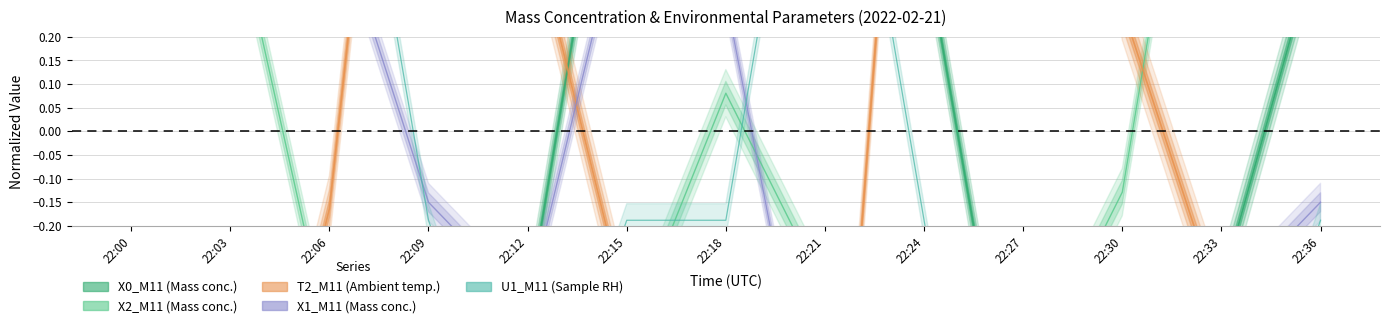

What value does the X2_M11 series have at 22:24?

-1.0